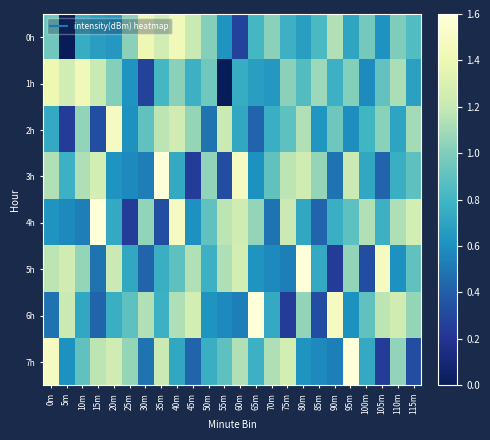

At which category does the chart reach its minimum across all series?

5m